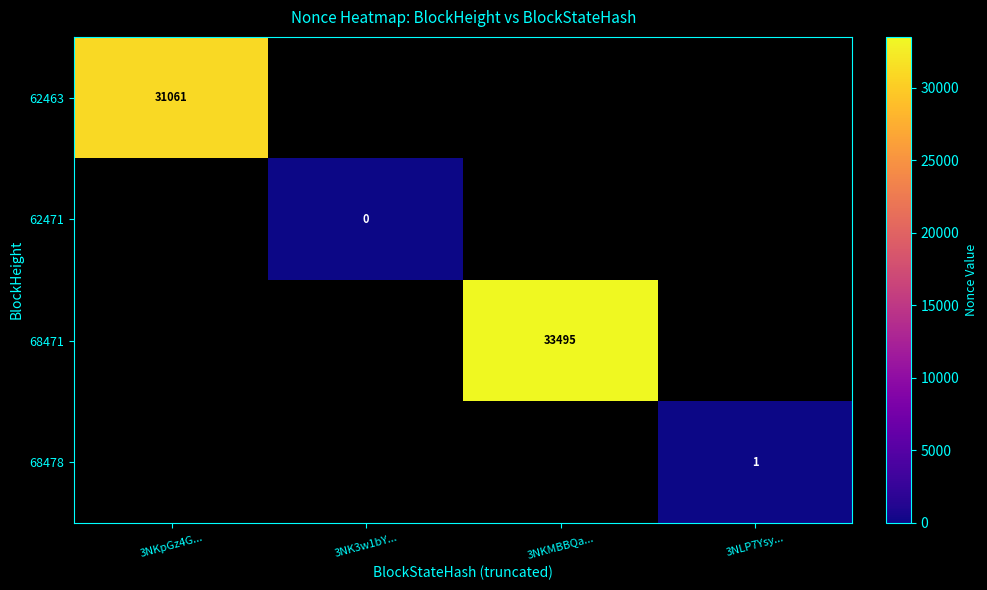

Is it true that 62463 equals 54942 at 3NKpGz4G...?

False